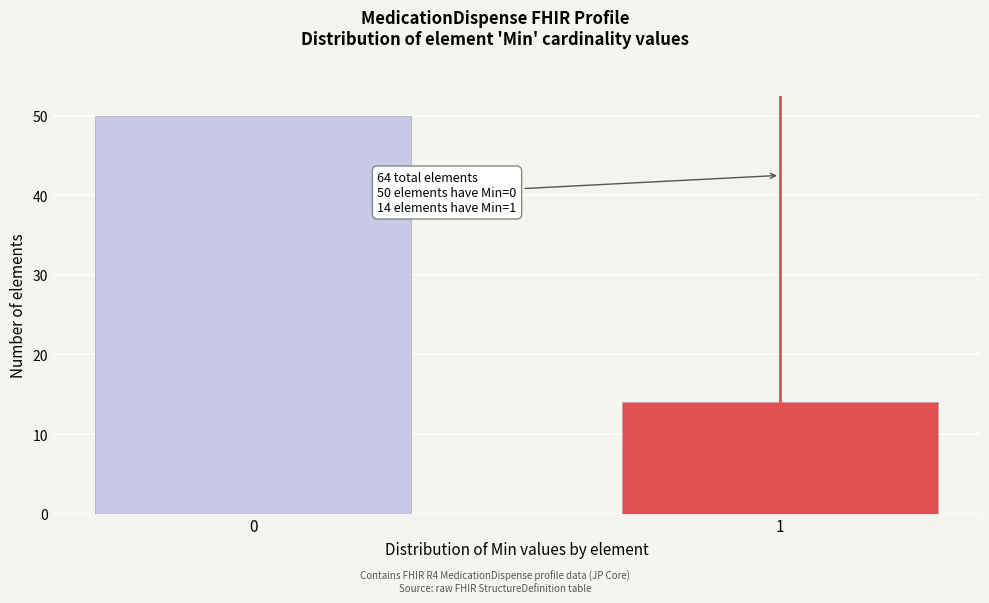

Reading left to right, list all the values displayed in this chart.

0=50	1=14